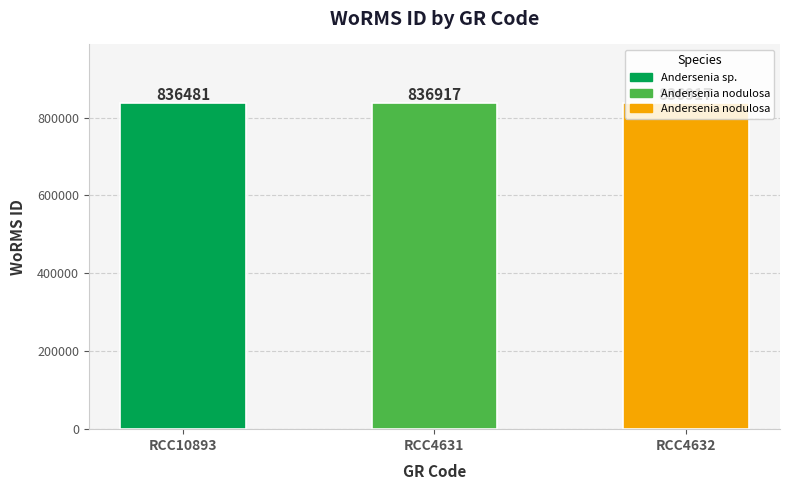

What is the average value?

836772